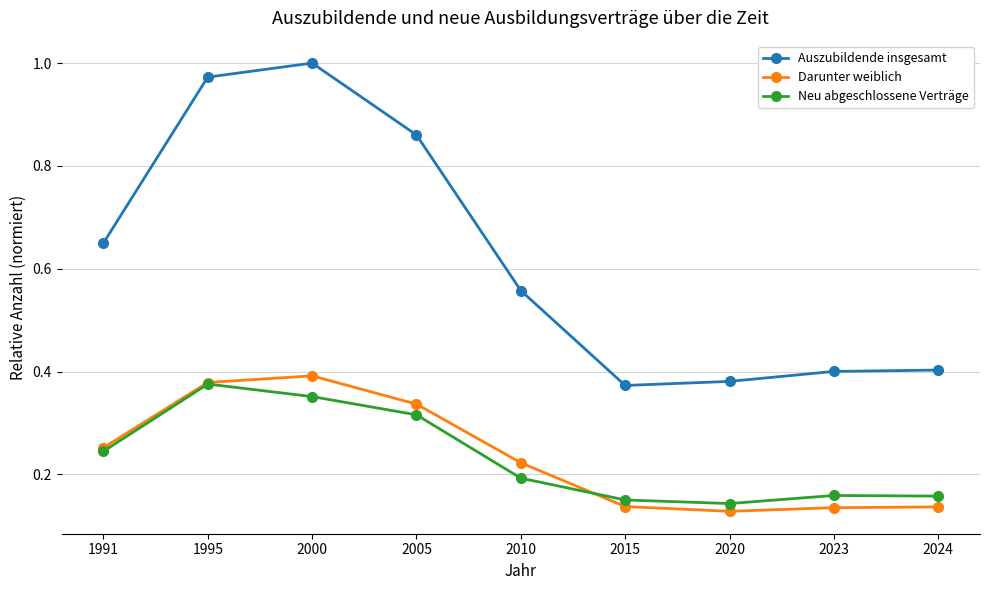

True or false: Darunter weiblich has a value of 0.4 at 1995.

True